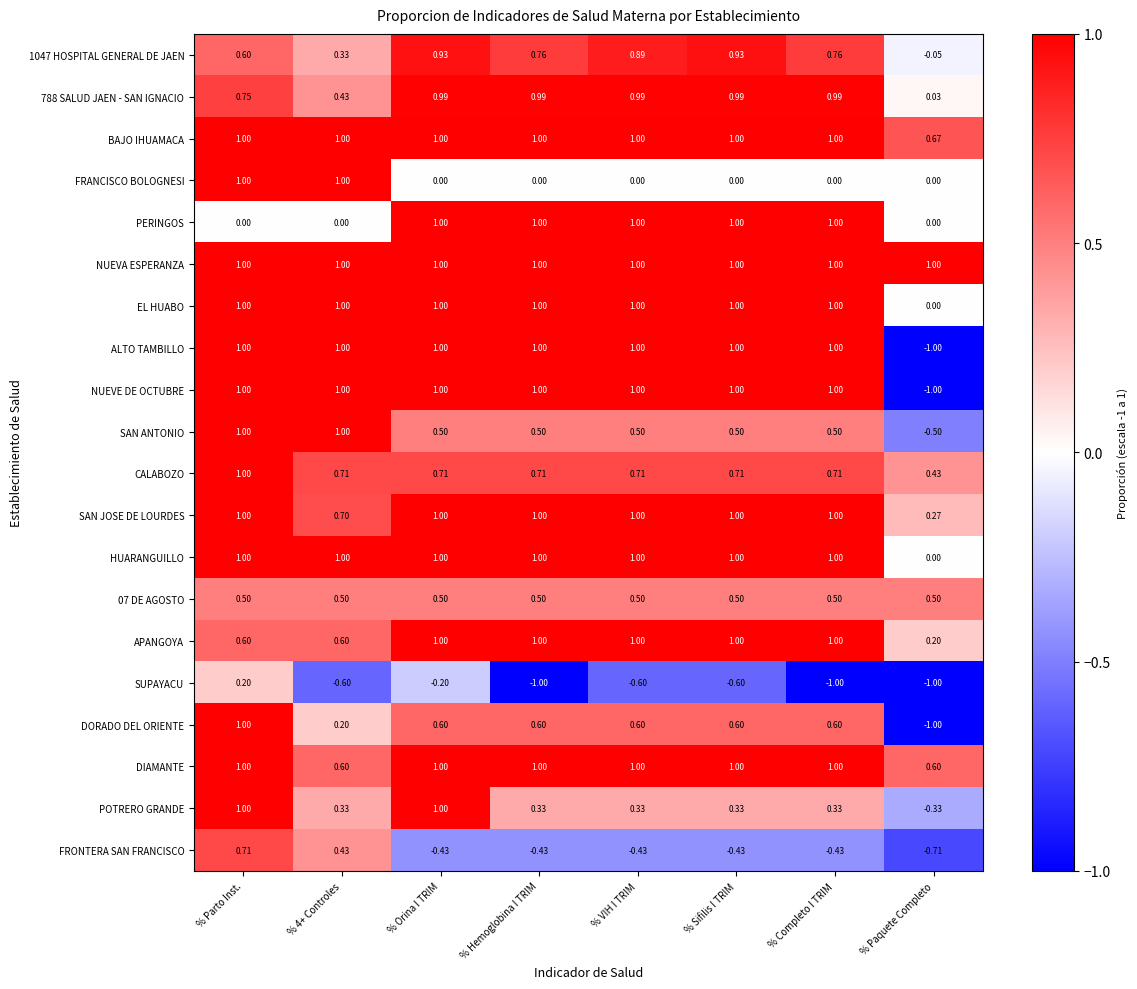

At which category is the sum across all series the highest?

% Parto Inst.